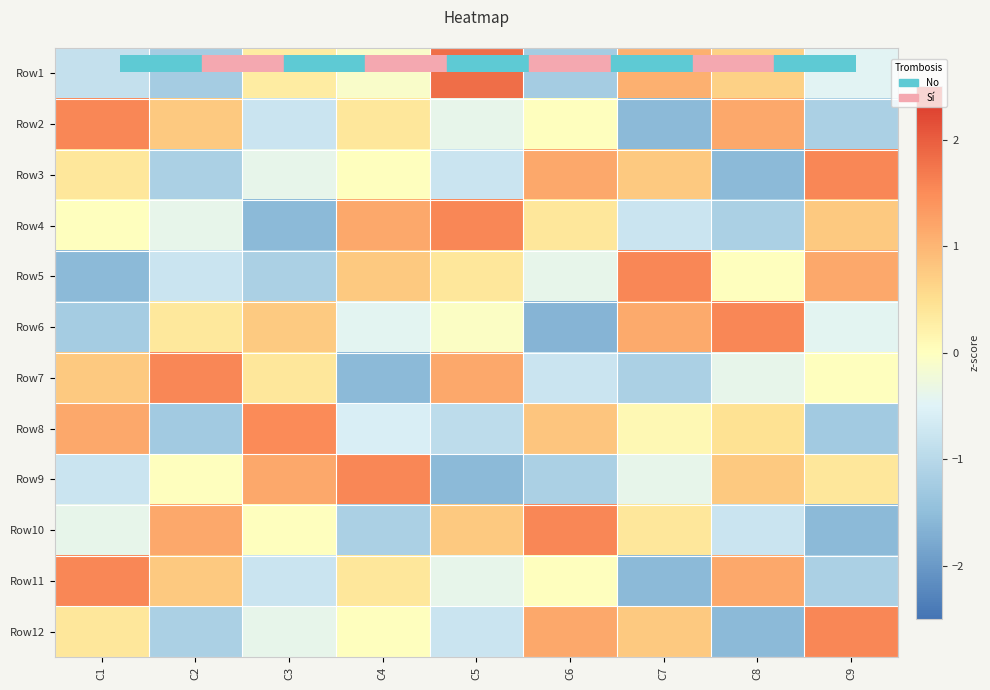

At how many categories does at least one series exceed 0?

9